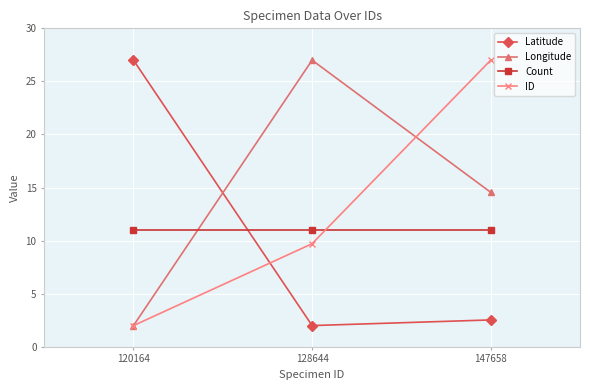

What is the value of the Latitude point at the 1st from the left?

27.0